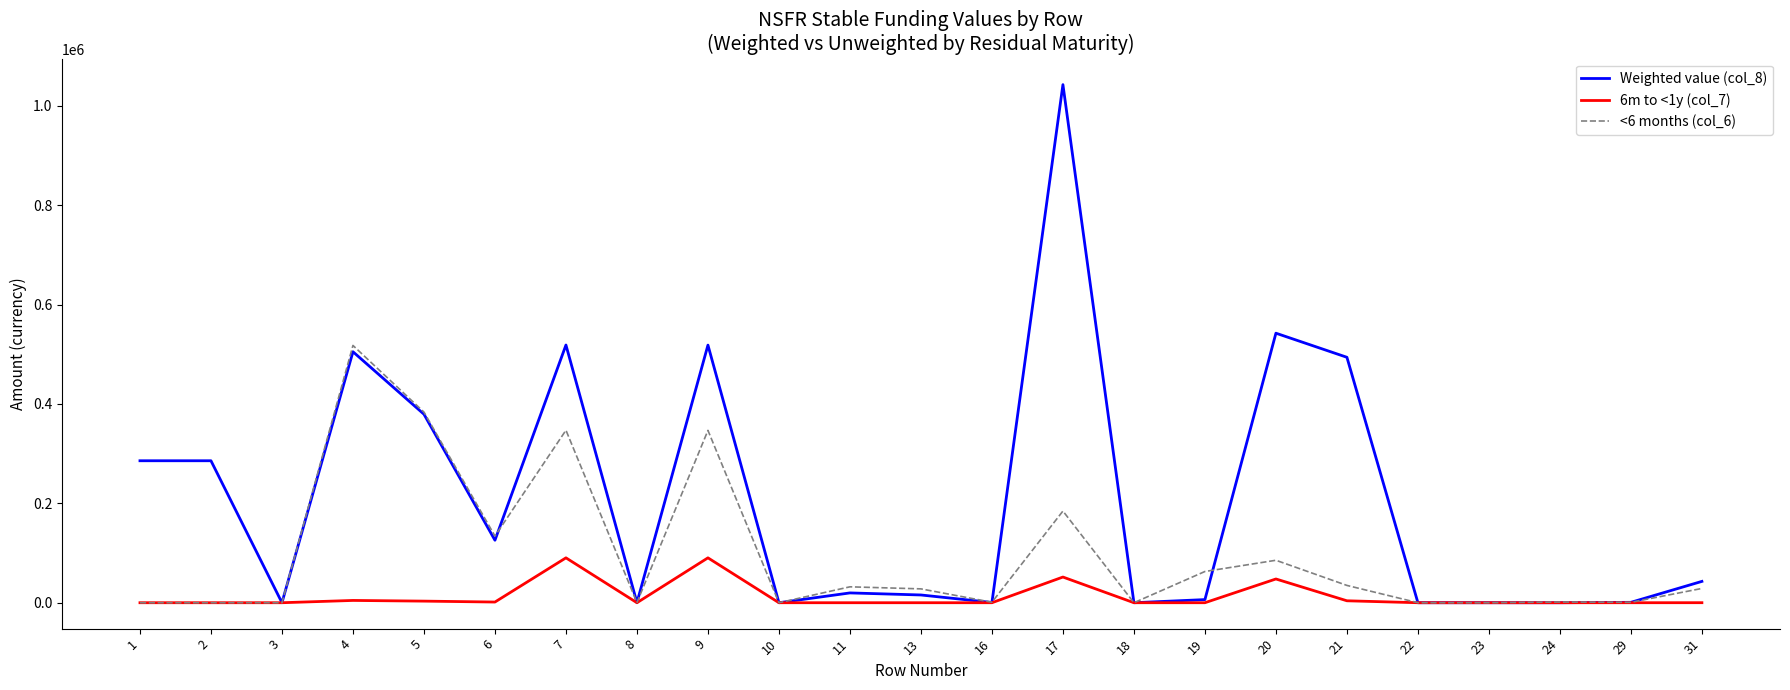

Read the <6 months (col_6) value at 5.

383575